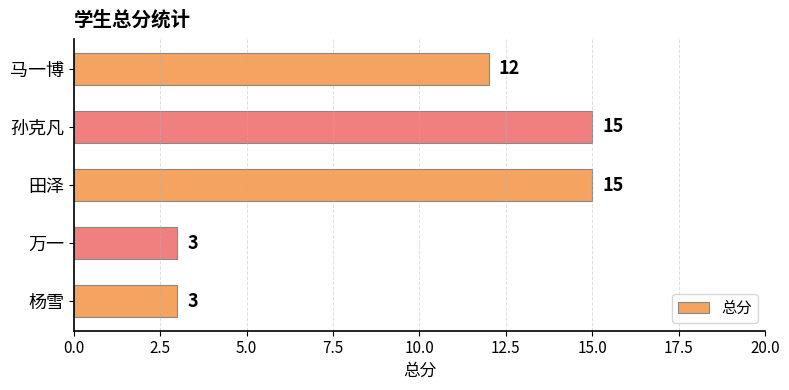

What is the difference between the maximum and minimum values?

12